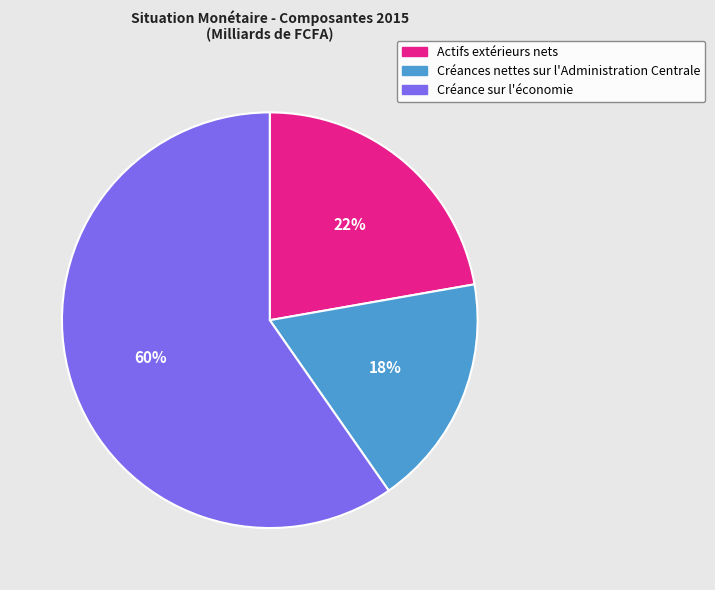

Count the number of slices in the pie.

3